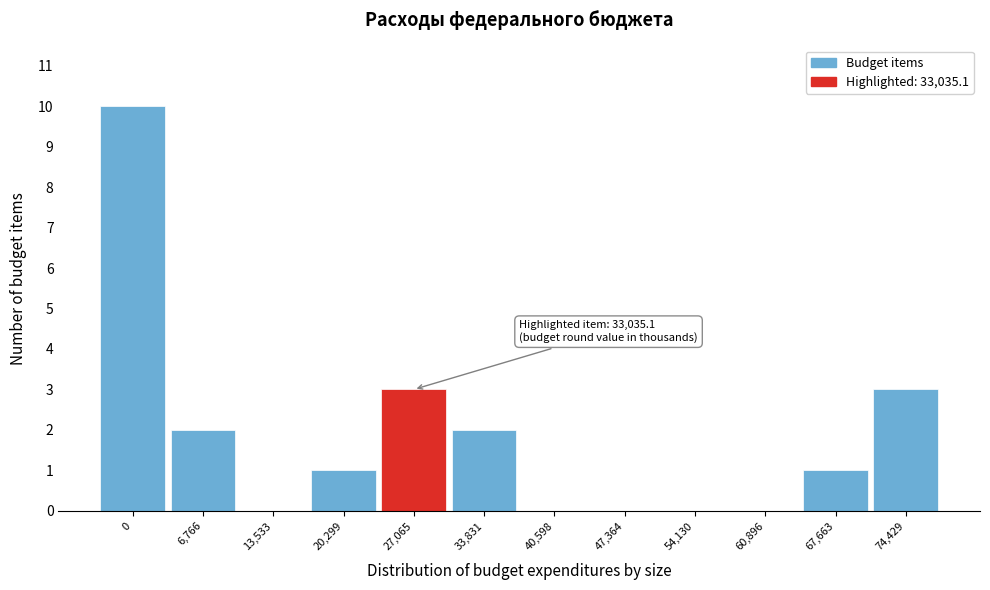

Reading left to right, what are all the values shown in this chart?

0=10	6,766=2	13,533=0	20,299=1	27,065=3	33,831=2	40,598=0	47,364=0	54,130=0	60,896=0	67,663=1	74,429=3